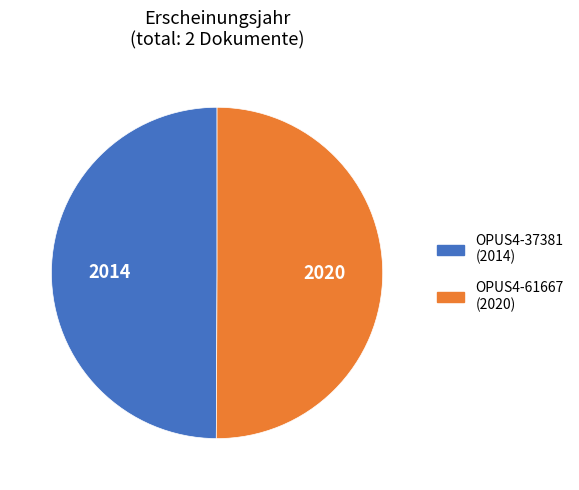

Is the sum of OPUS4-37381 and OPUS4-61667 greater than half?

Yes